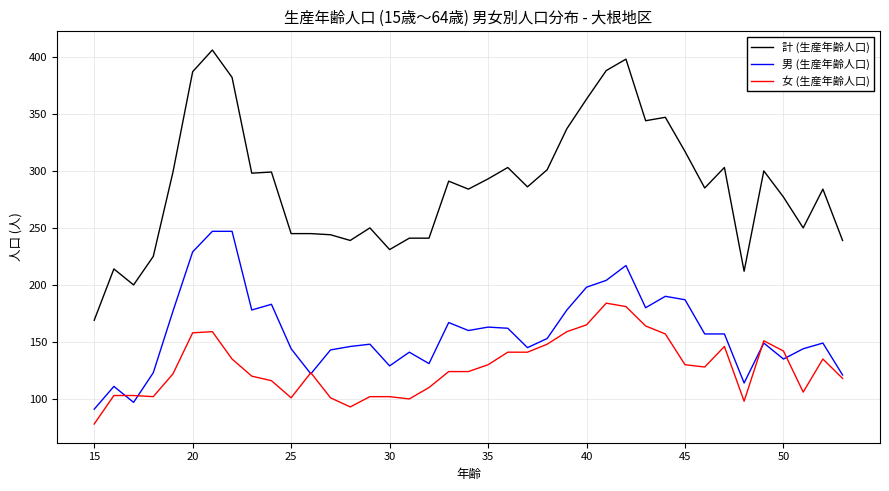

Does the chart have visible grid lines?

Yes